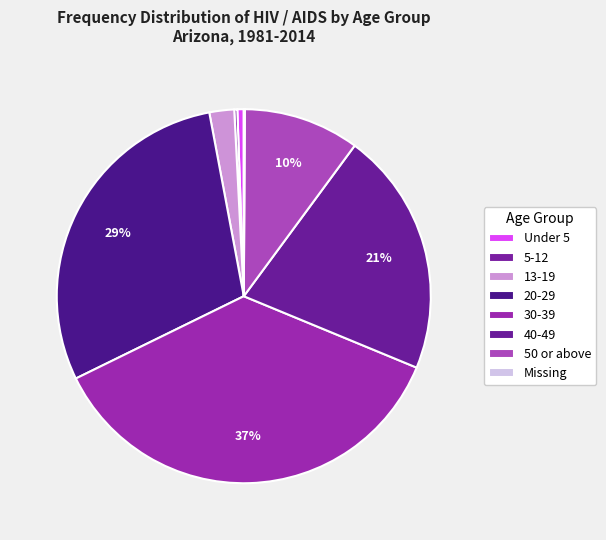

Rank the categories by value from highest to lowest.

30-39, 20-29, 40-49, 50 or above, 13-19, Under 5, 5-12, Missing